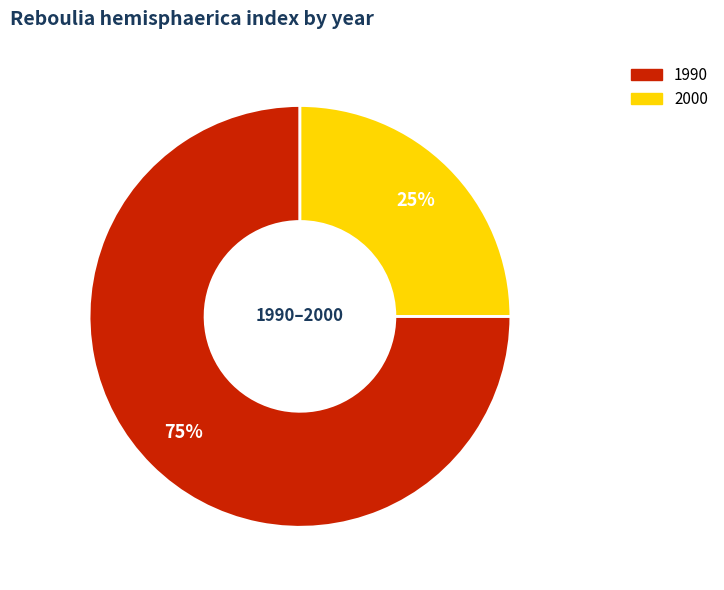

Is there any slice that represents more than half of the pie?

Yes